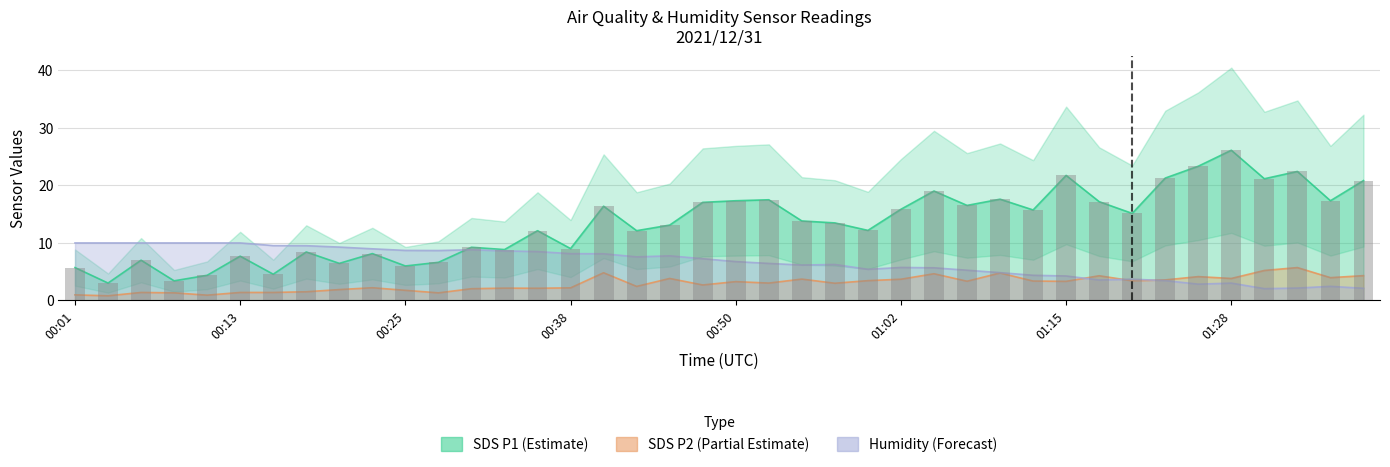

The SDS_P1 series shows 6.0 at 00:25. True or false?

True